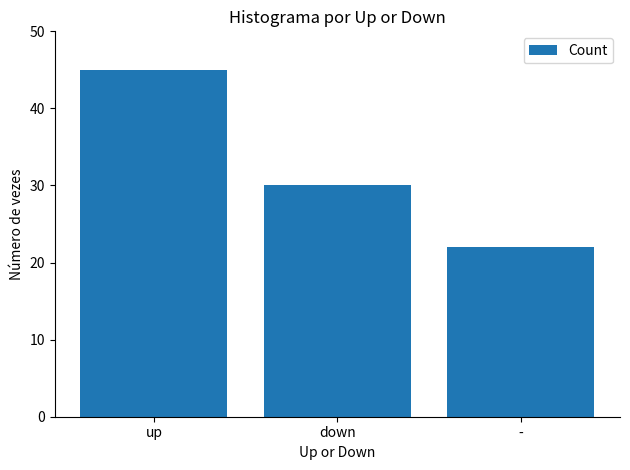

Reading left to right, extract all data points from this chart.

45	30	22